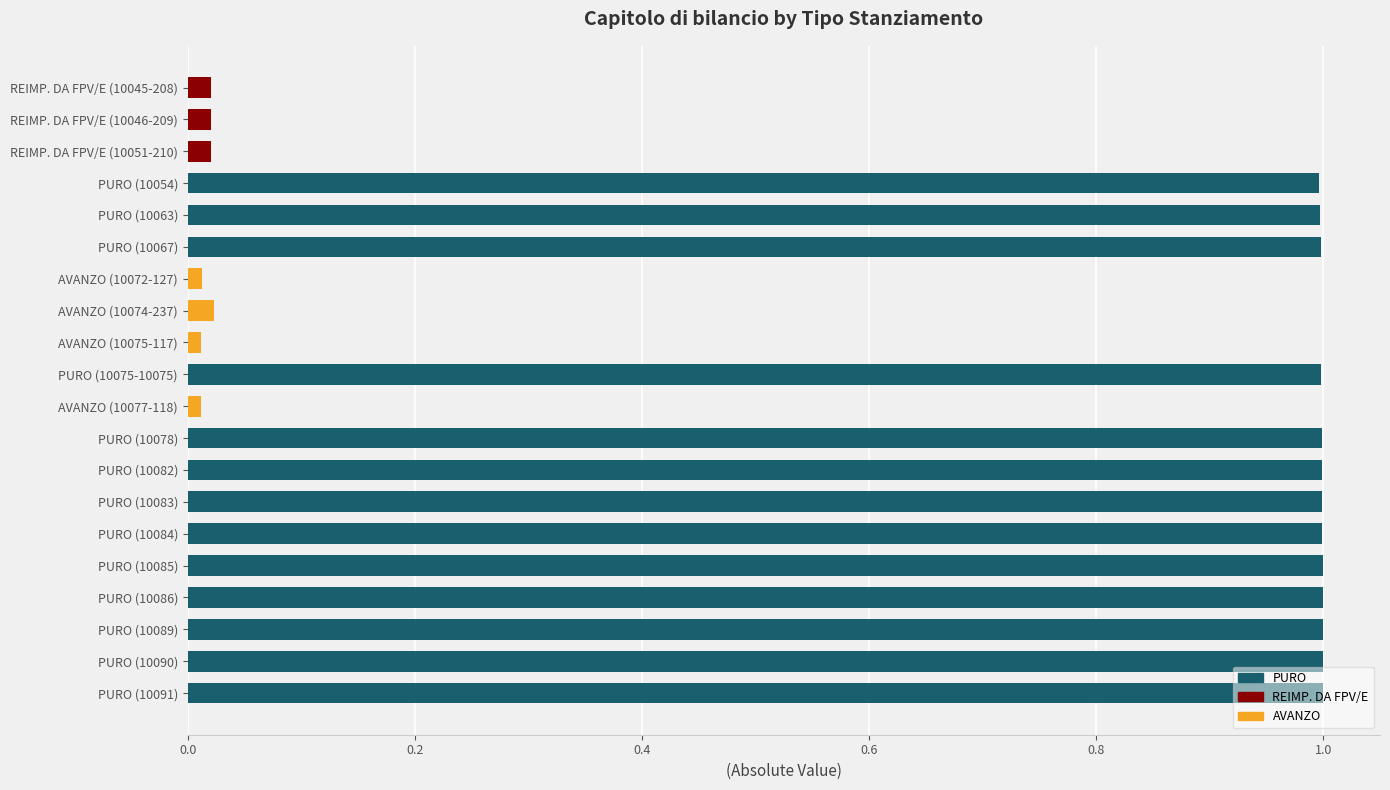

What is the average value?

0.7